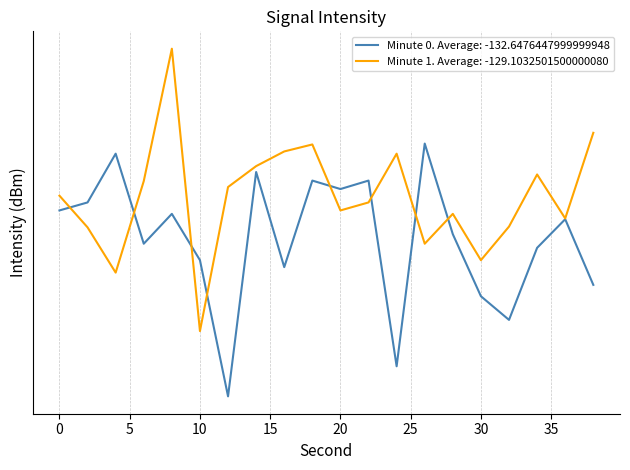

What is the minimum value shown in the chart?

-146.6